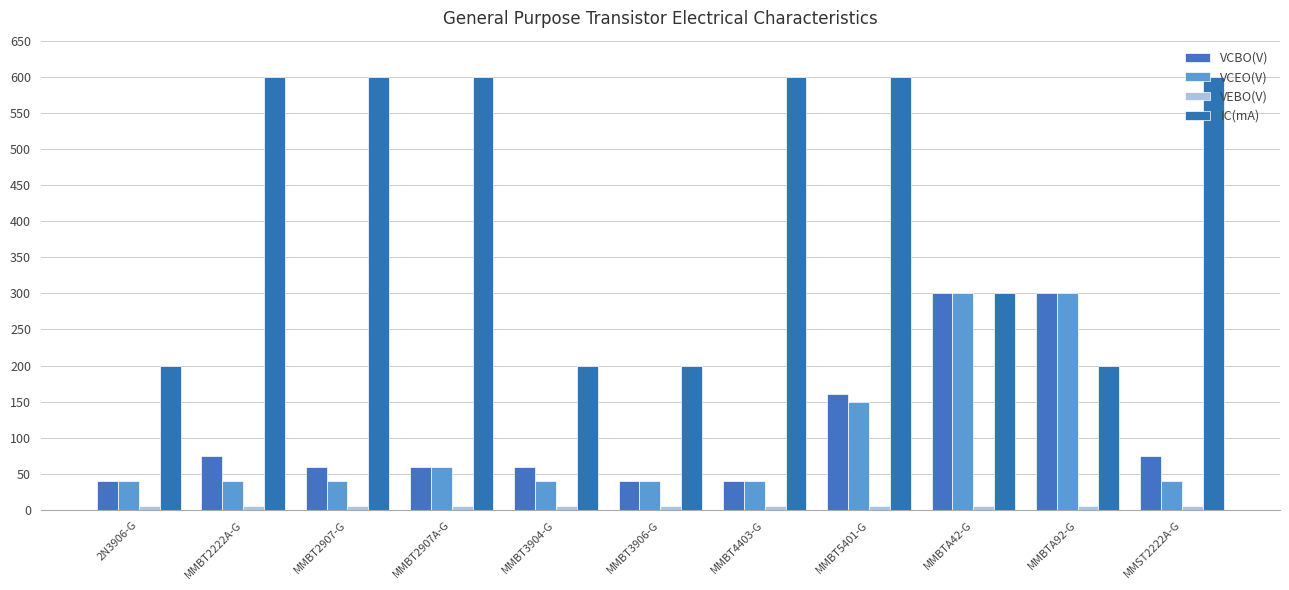

At which category is the sum across all series the highest?

MMBT5401-G